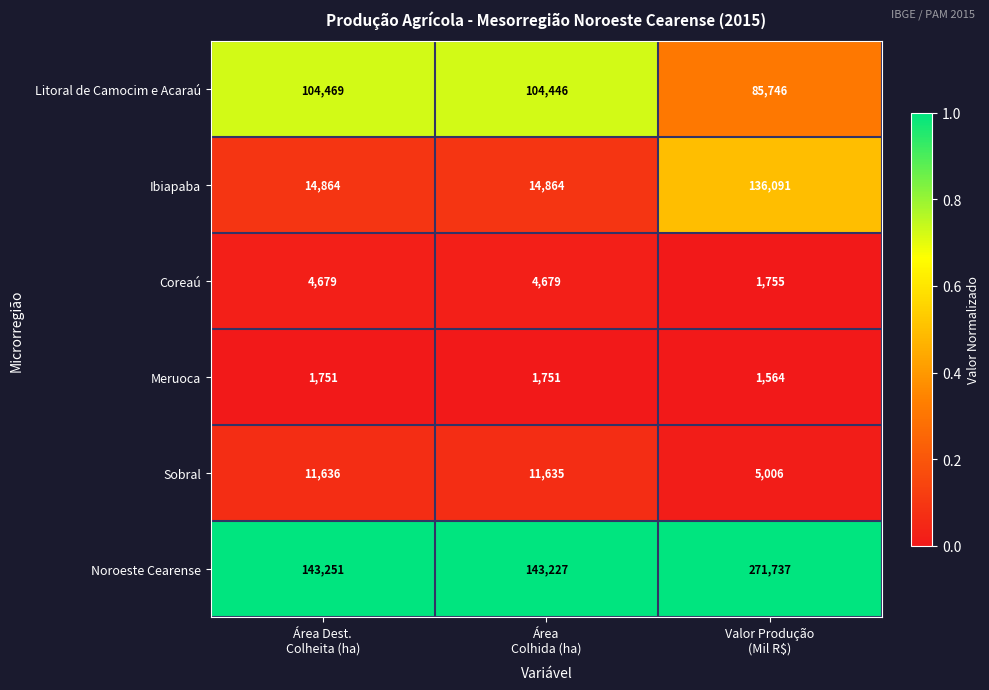

Which series has the widest spread of values?

Noroeste Cearense